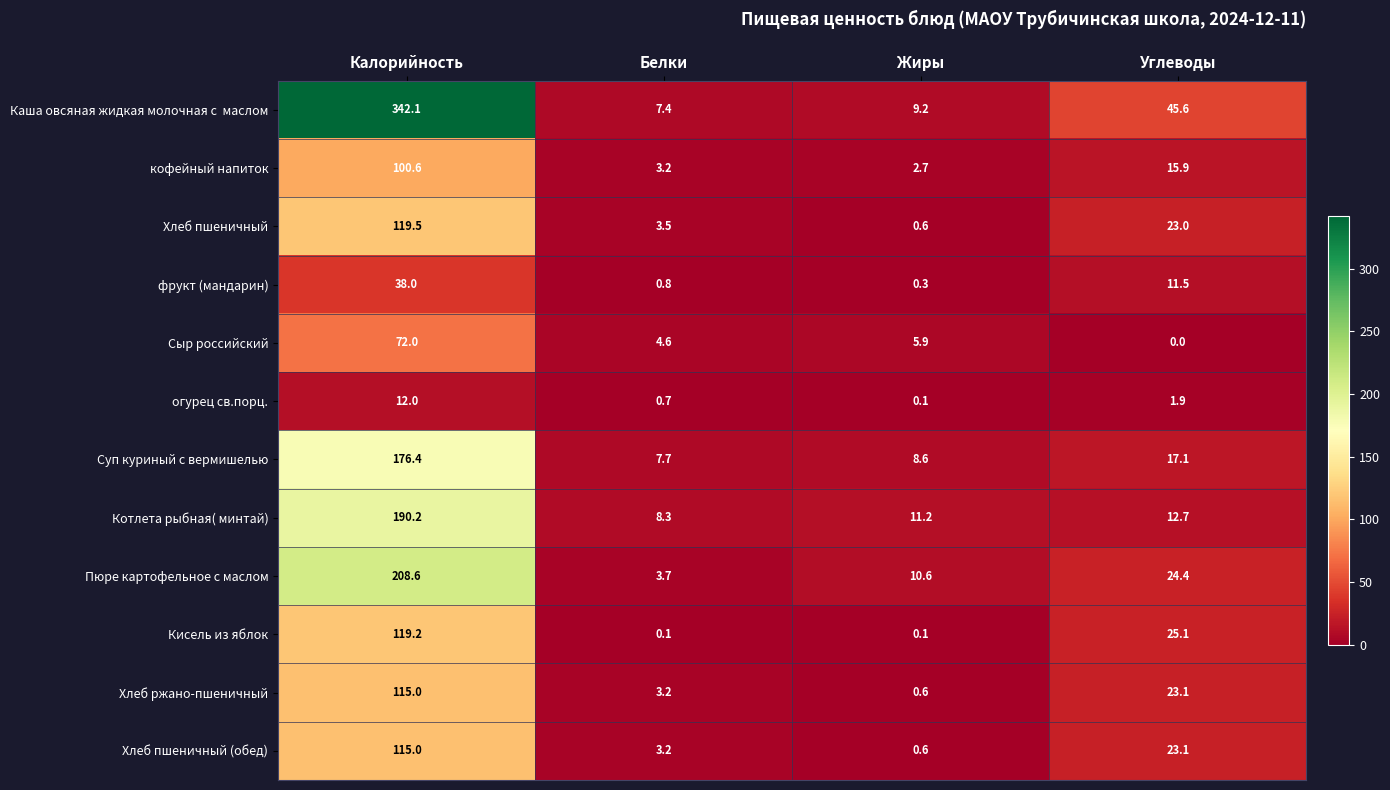

The value of Хлеб пшеничный at Углеводы is 35.4. True or false?

False